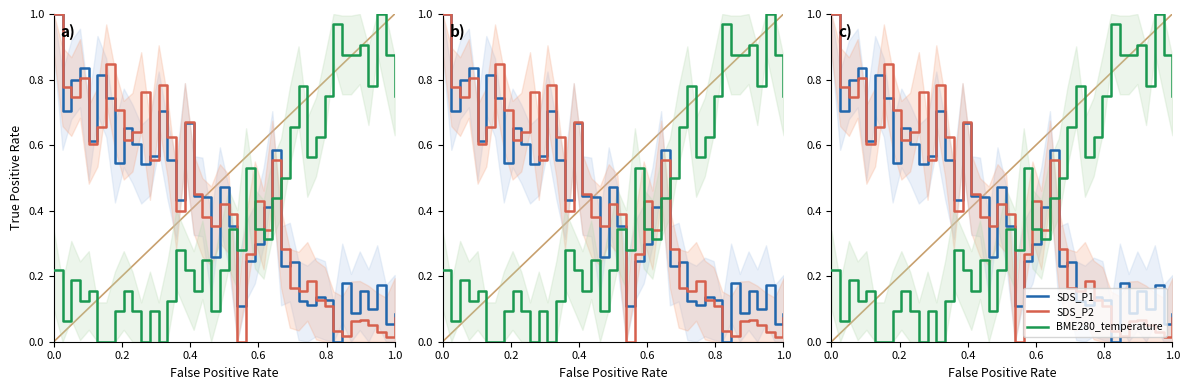

How many intersections are there between SDS_P2 and BME280_temperature?

3